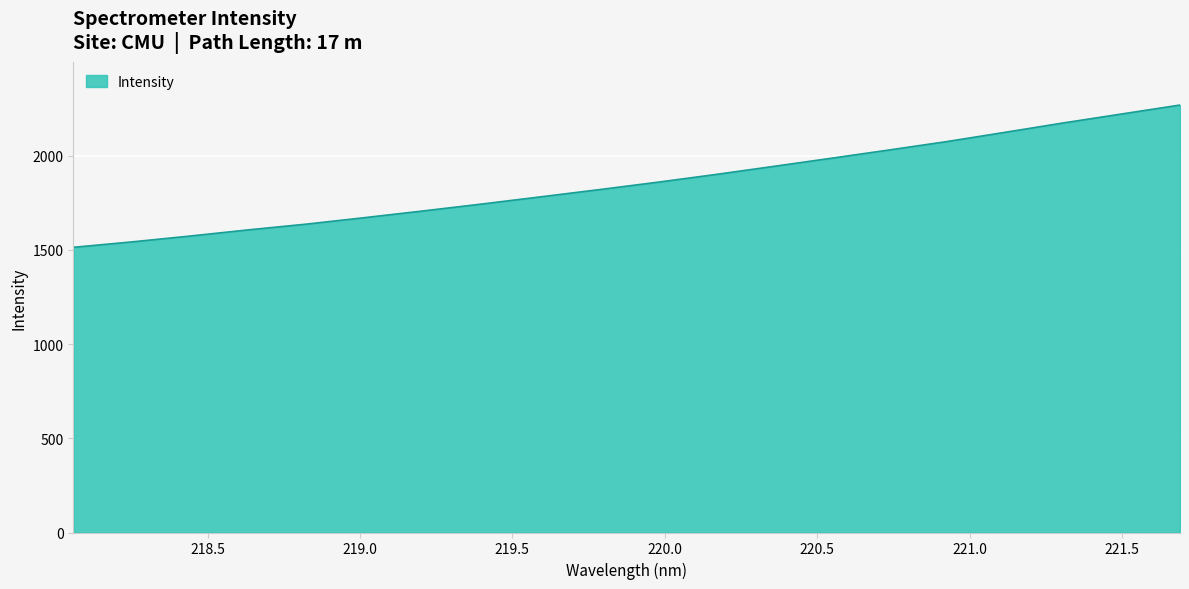

Reading left to right, what are all the values shown in this chart?

1513.3	1541.9	1573.0	1605.8	1636.4	1670.9	1706.2	1742.6	1780.4	1818.5	1857.6	1898.7	1941.9	1985.6	2029.7	2074.7	2123.9	2173.5	2221.0	2268.4